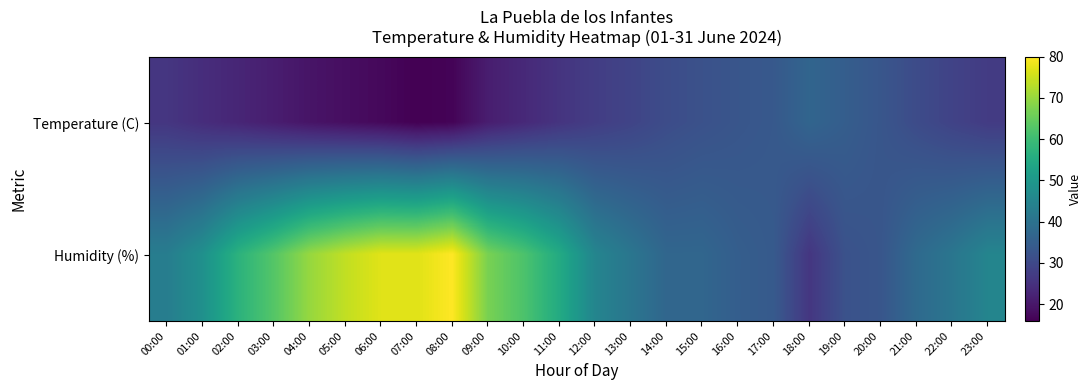

What is the total value across all series at 04:00?

89.4